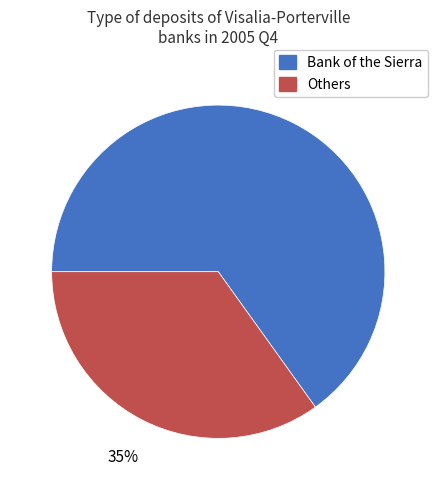

Is there a majority slice in this chart?

Yes